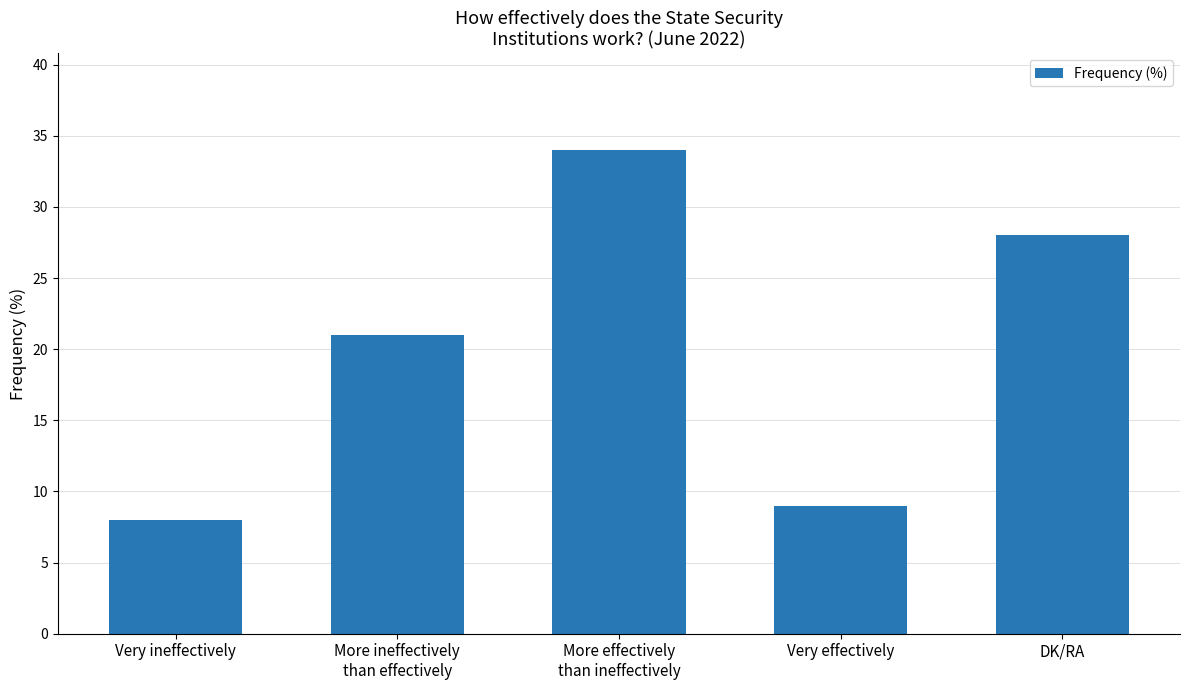

What is the minimum value shown in the chart?

8